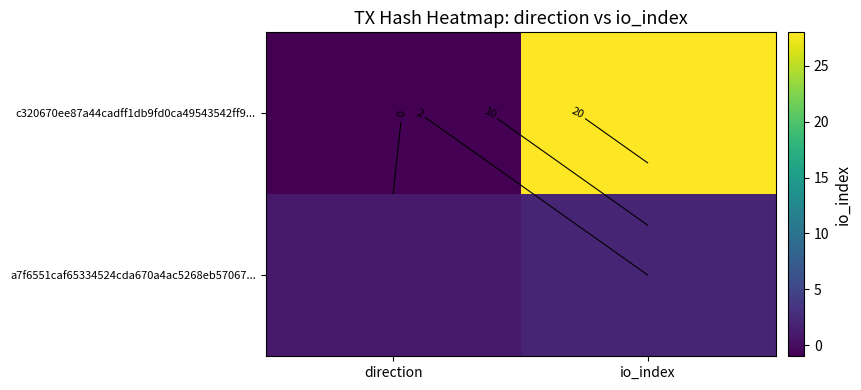

How many data points in c320670ee87a44cadff1db9fd0ca49543542ff9... are less than 28?

1